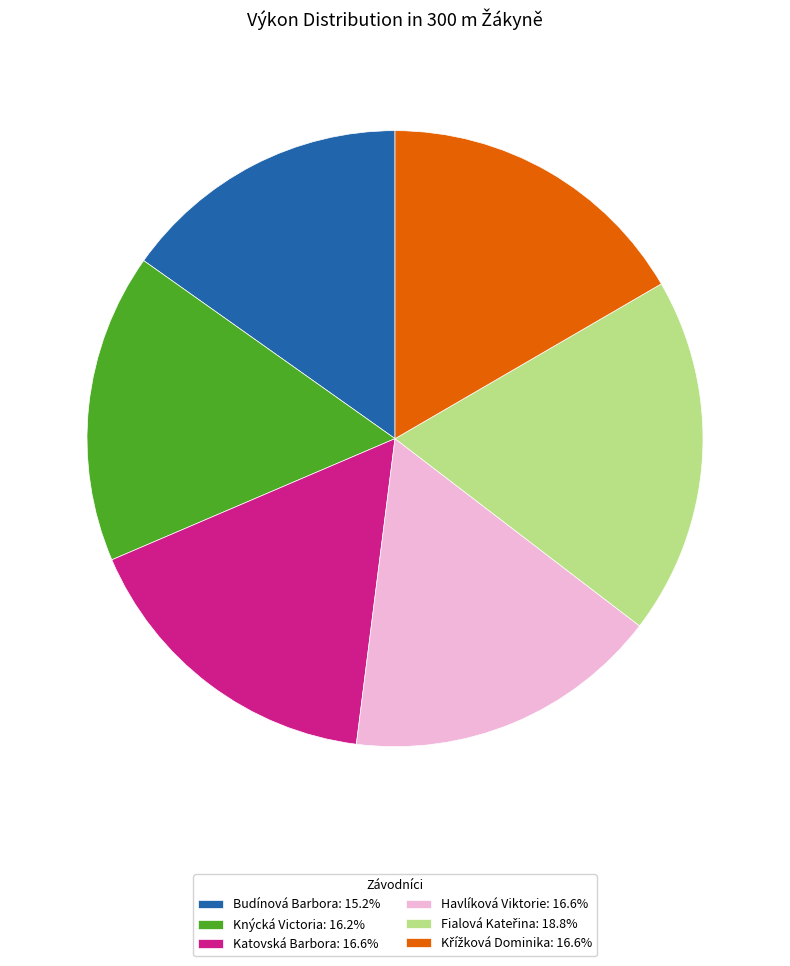

Is the sum of Budínová Barbora: 15.2% and Katovská Barbora: 16.6% greater than half?

No